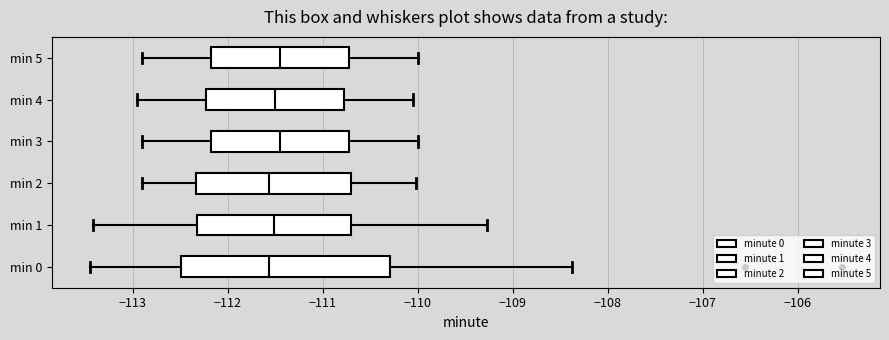

Reading bottom to top, transcribe this box plot: for each box, give where its median line is, the range the box spans, and where its two whiskers end, as read against the x-axis. The values are not printed on the chart, so give them approximately, as read against the axis.

min 0: median -111.6, box -112.5 to -110.3, whiskers -113.5 to -108.4
min 1: median -111.5, box -112.3 to -110.7, whiskers -113.4 to -109.3
min 2: median -111.6, box -112.3 to -110.7, whiskers -112.9 to -110.0
min 3: median -111.4, box -112.2 to -110.7, whiskers -112.9 to -110.0
min 4: median -111.5, box -112.2 to -110.8, whiskers -112.9 to -110.0
min 5: median -111.4, box -112.2 to -110.7, whiskers -112.9 to -110.0